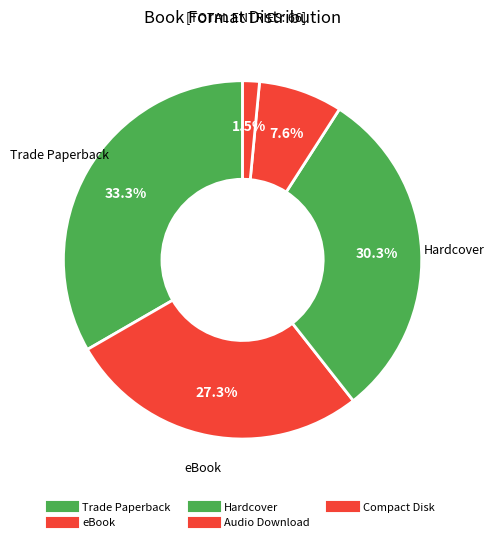

How many segments does this pie chart have?

5